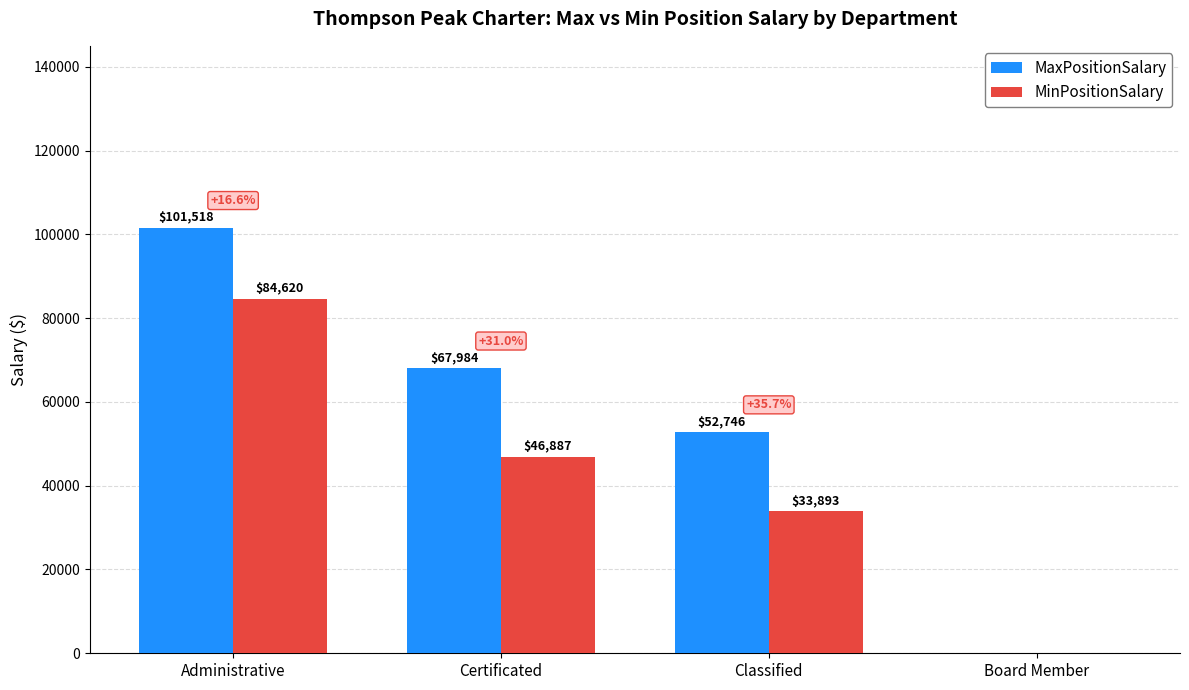

Between Administrative and Classified, which series saw the biggest shift?

MinPositionSalary